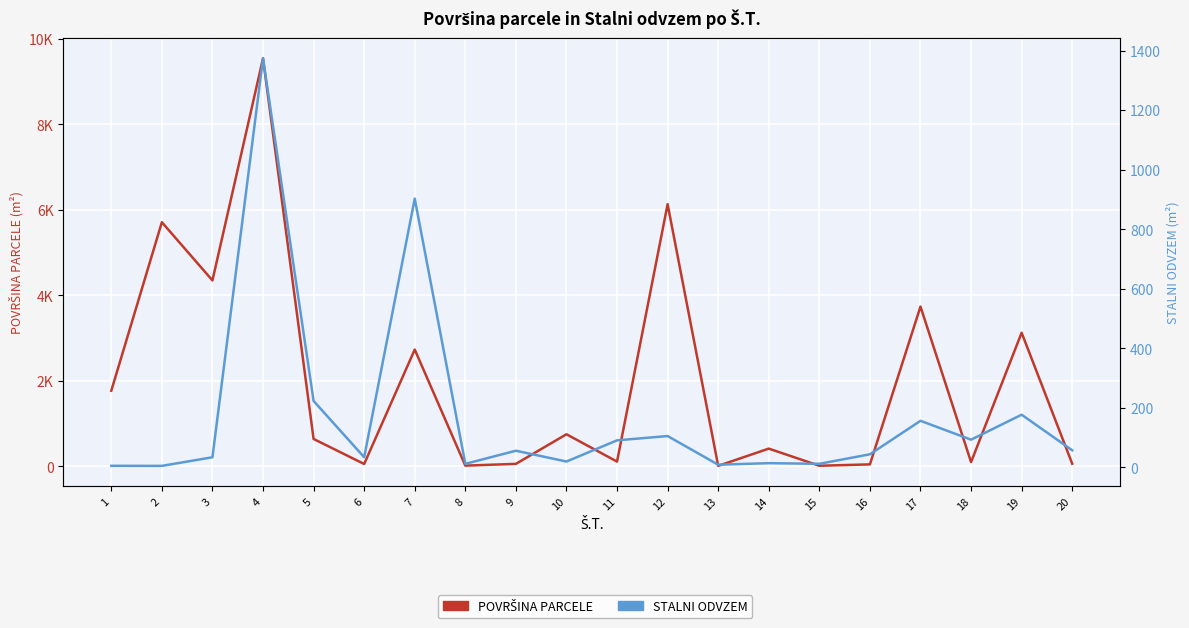

What is the smallest value displayed?

5.1